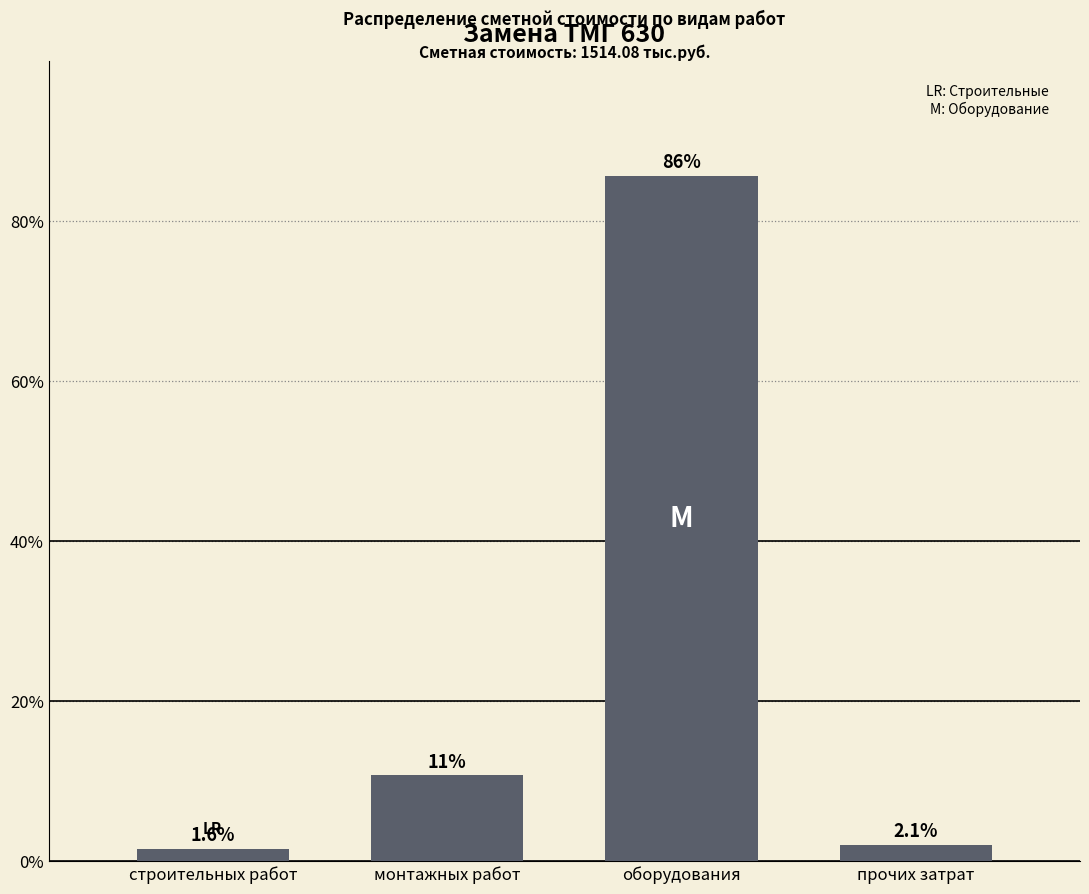

Reading left to right, list all the values displayed in this chart.

1.6	10.7	85.6	2.1